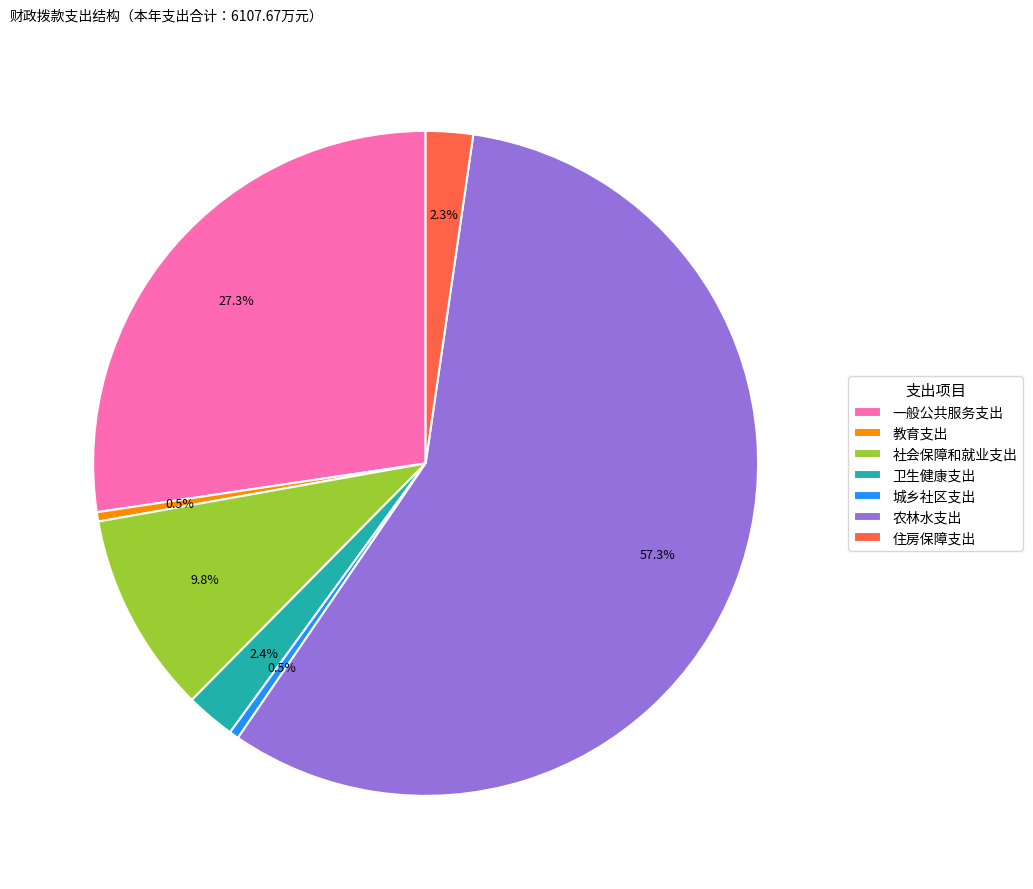

Approximately how many times larger is the value at 住房保障支出 compared to 教育支出?

5.1